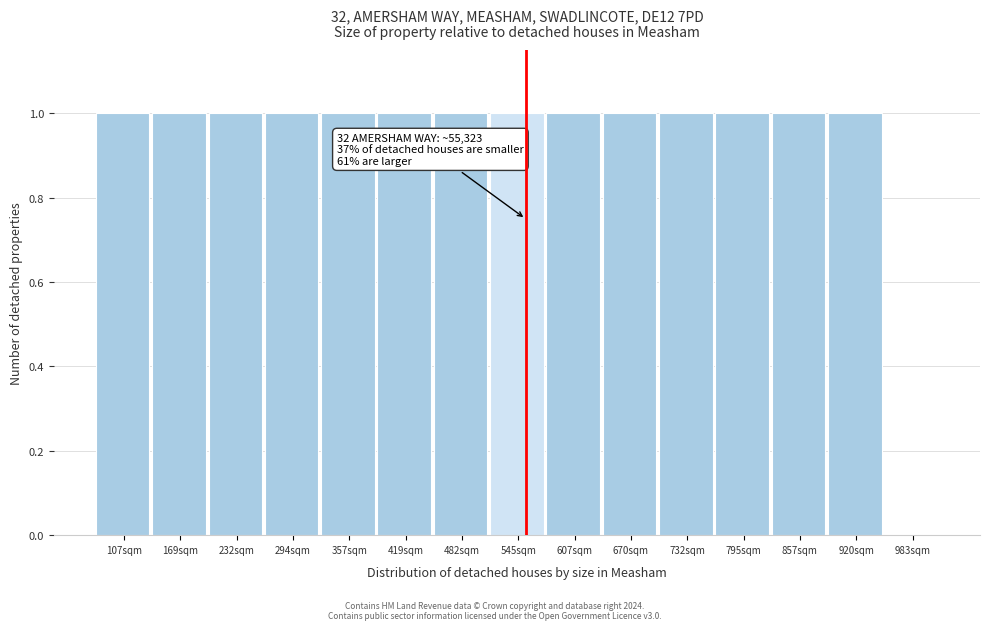

Reading left to right, list all the values displayed in this chart.

107sqm=1	169sqm=1	232sqm=1	294sqm=1	357sqm=1	419sqm=1	482sqm=1	545sqm=1	607sqm=1	670sqm=1	732sqm=1	795sqm=1	857sqm=1	920sqm=1	983sqm=0